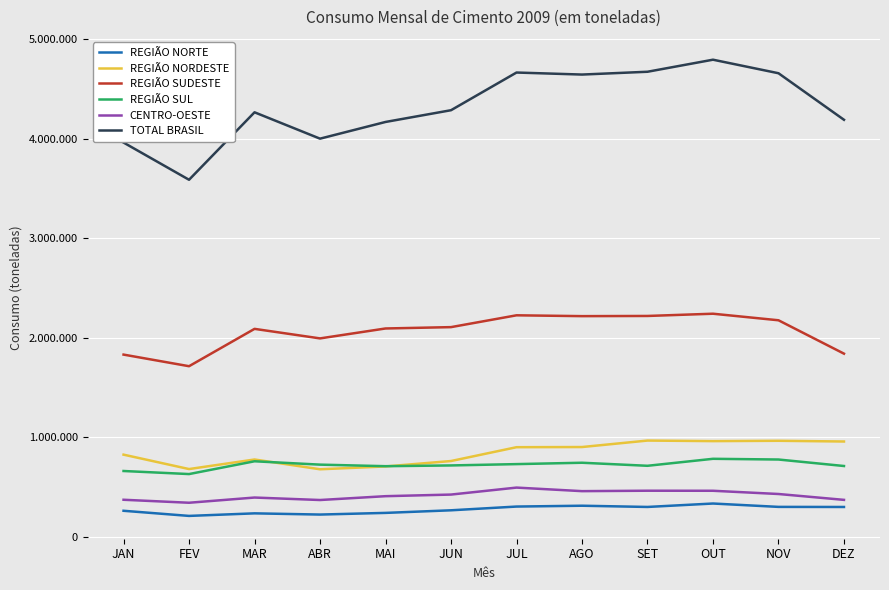

Is the value of REGIÃO SUDESTE at DEZ greater than the value of REGIÃO NORDESTE at NOV?

Yes